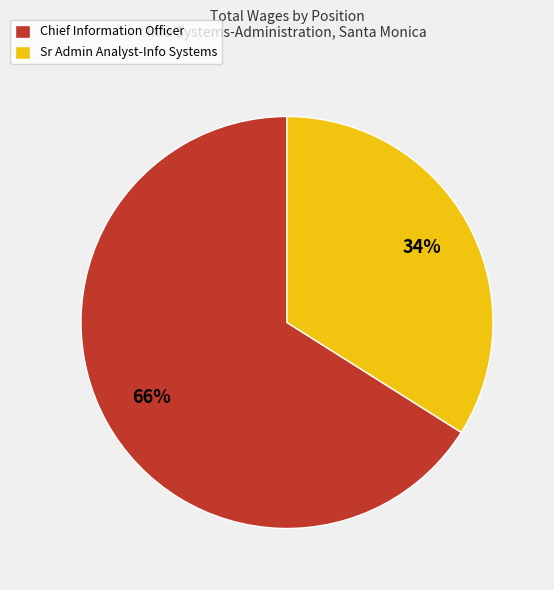

The Sr Admin Analyst-Info Systems slice represents 34% of the pie. True or false?

True